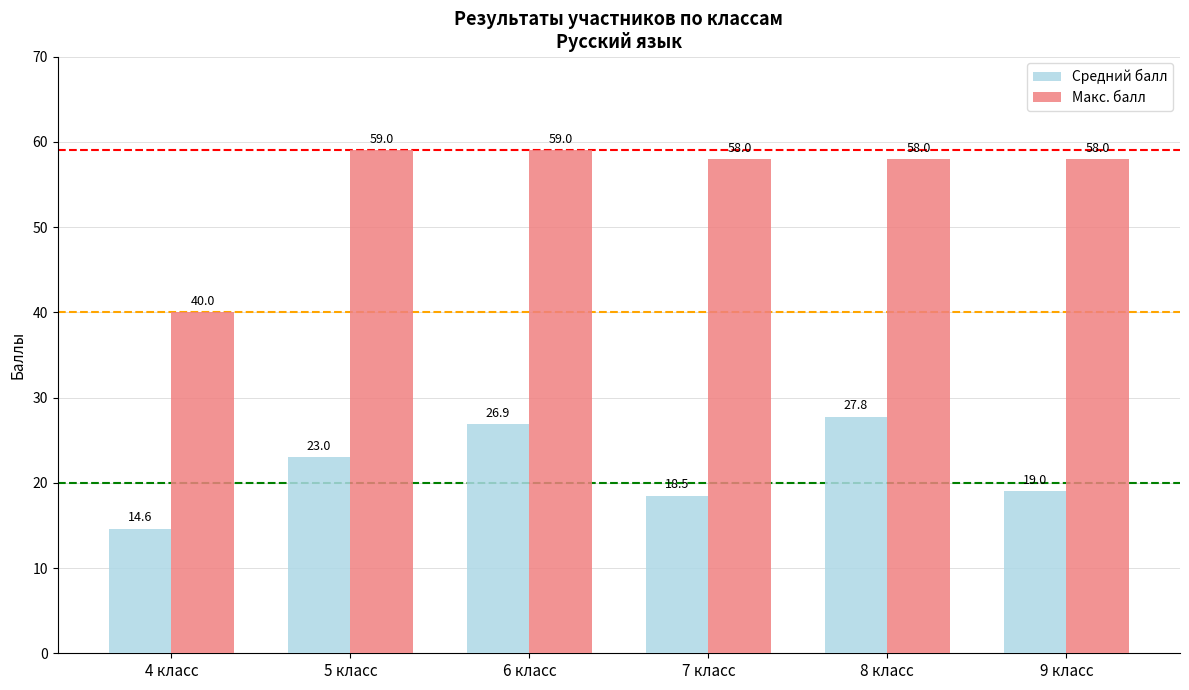

What is the maximum value for Средний балл?

27.8